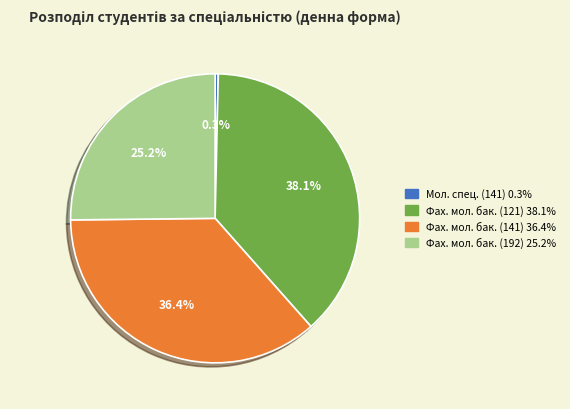

Is there any slice that represents more than half of the pie?

No